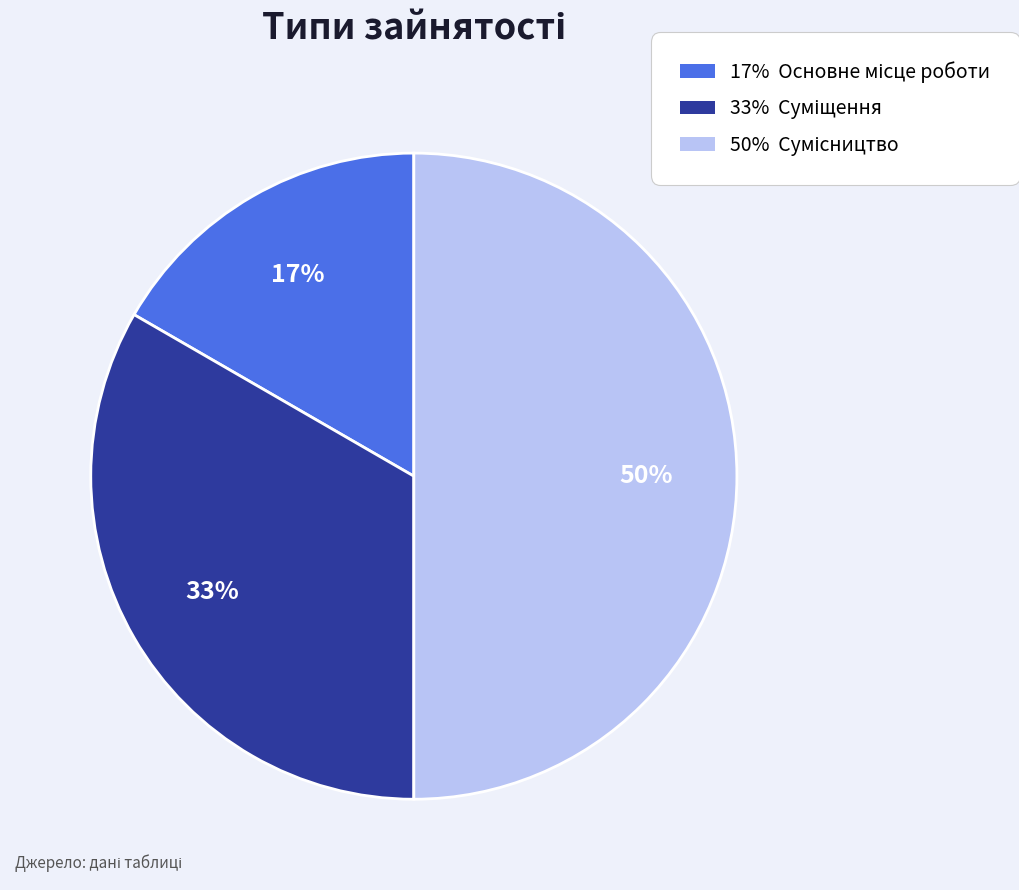

How many slices are in this pie chart?

3